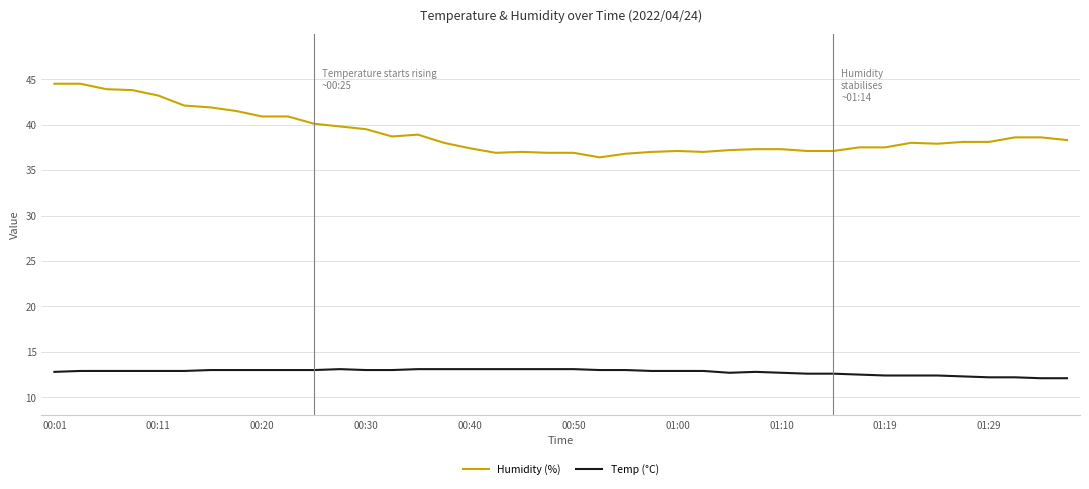

List the series in order of their peak value, highest first.

Humidity (%), Temp (°C)